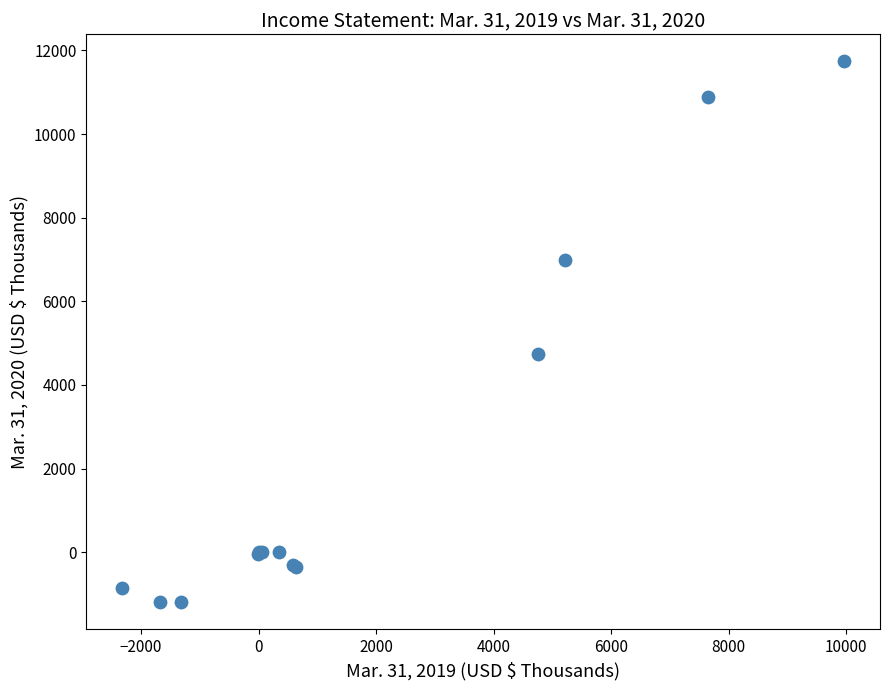

What Y value in the scatter plot is closest to 5272?

4743.0